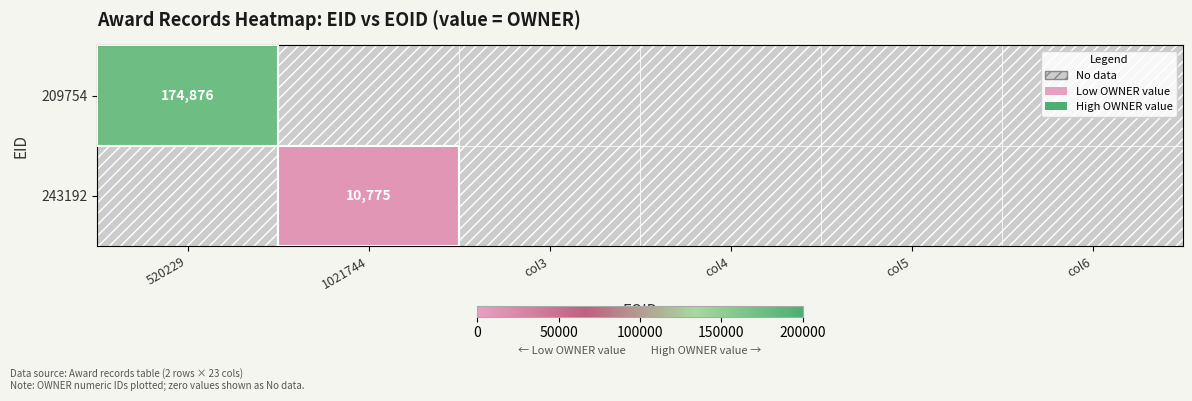

The 243192 series shows 17267 at 1021744. True or false?

False